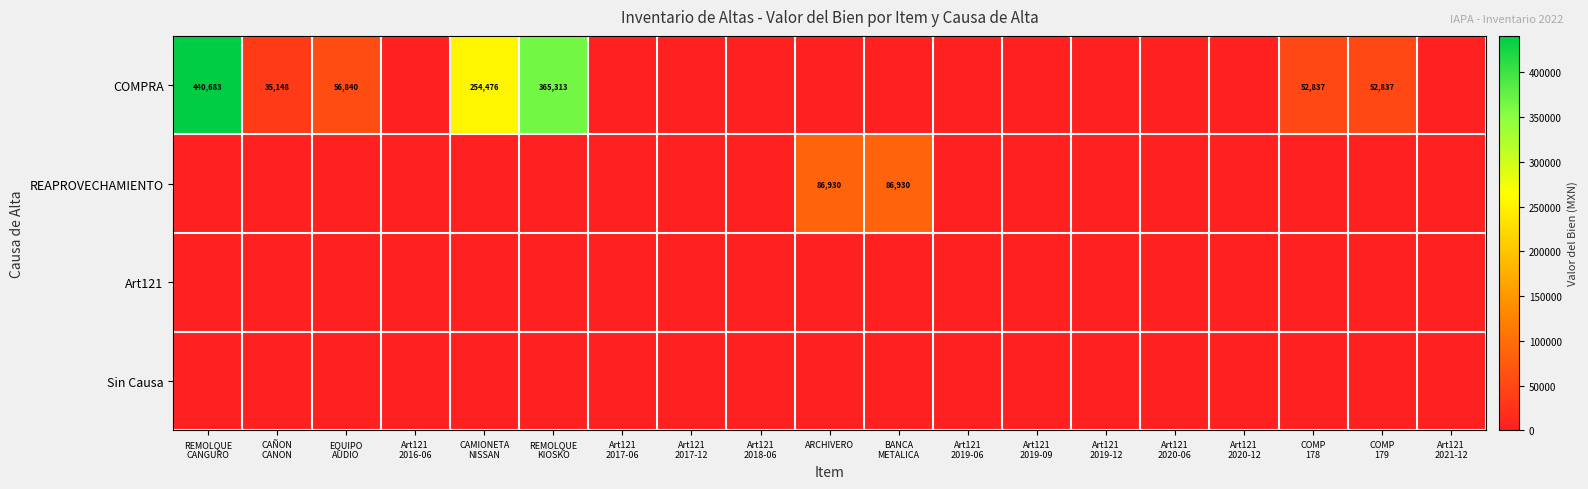

What is the sum of the COMPRA values at REMOLQUE CANGURO and CAMIONETA NISSAN?

695158.8